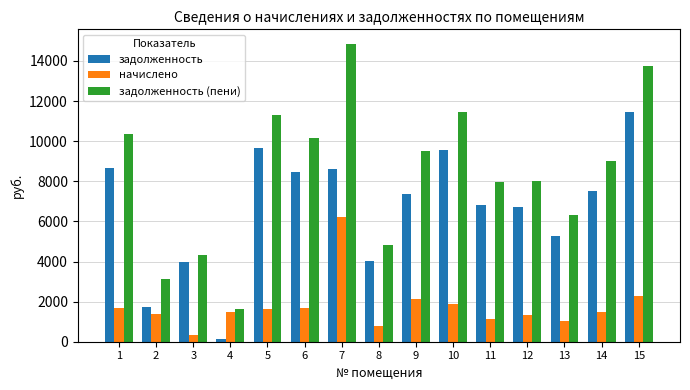

Which series has the largest total across all categories?

задолженность (пени)